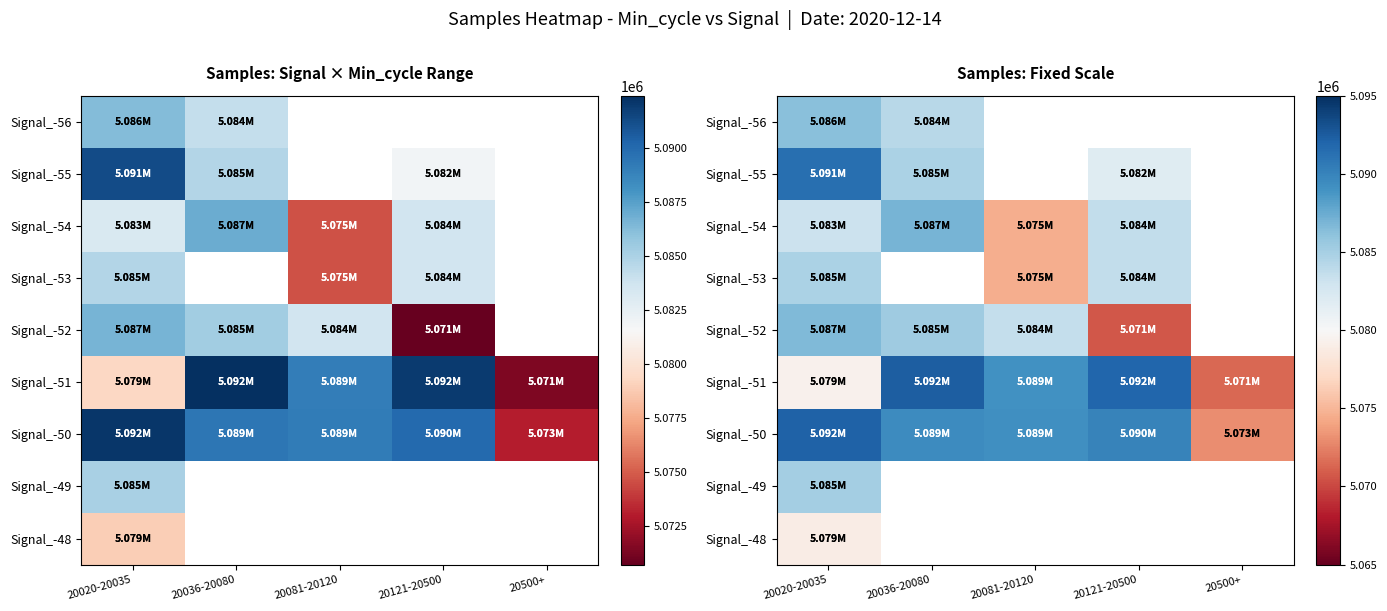

At which category does the chart reach its peak across all series?

20036-20080